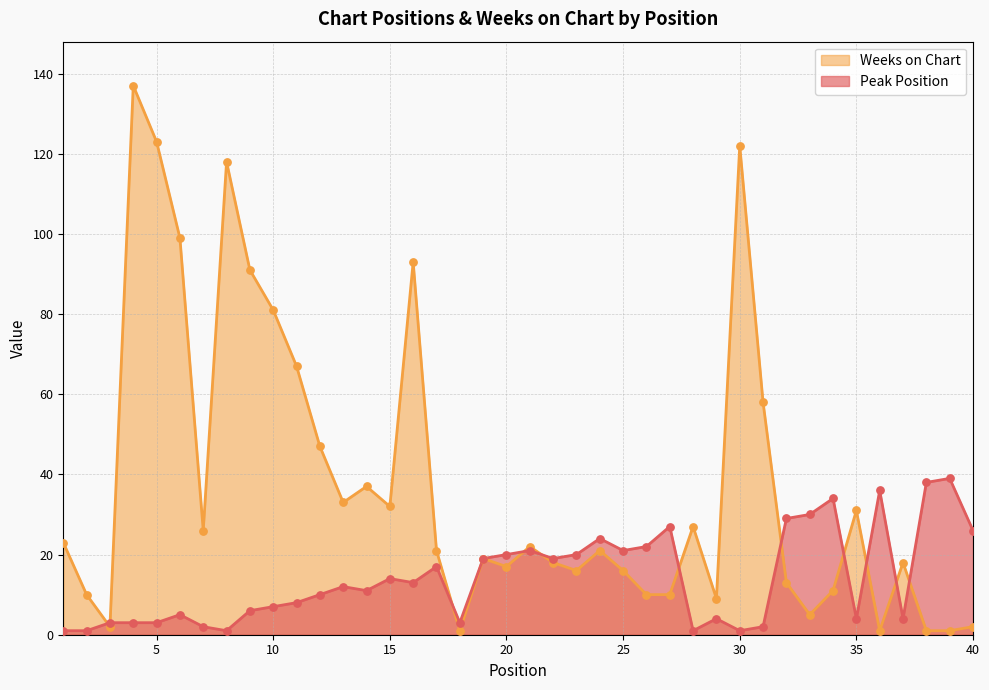

At which category is the sum across all series the highest?

4